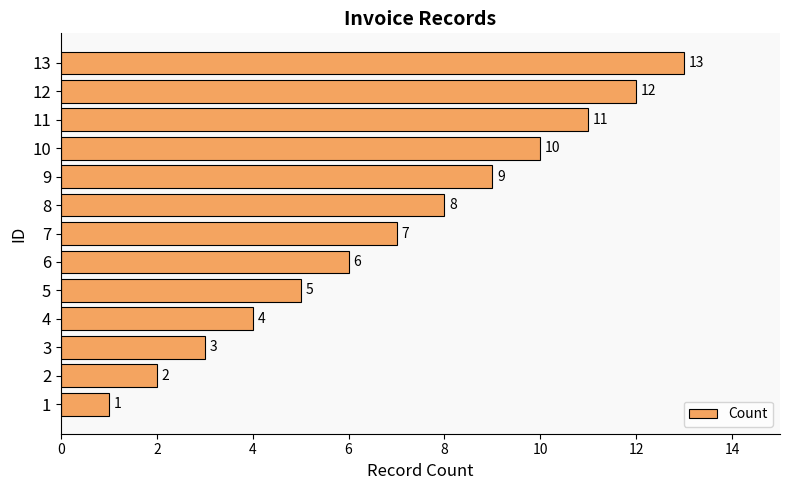

What is the difference between the values at 6 and 11?

5